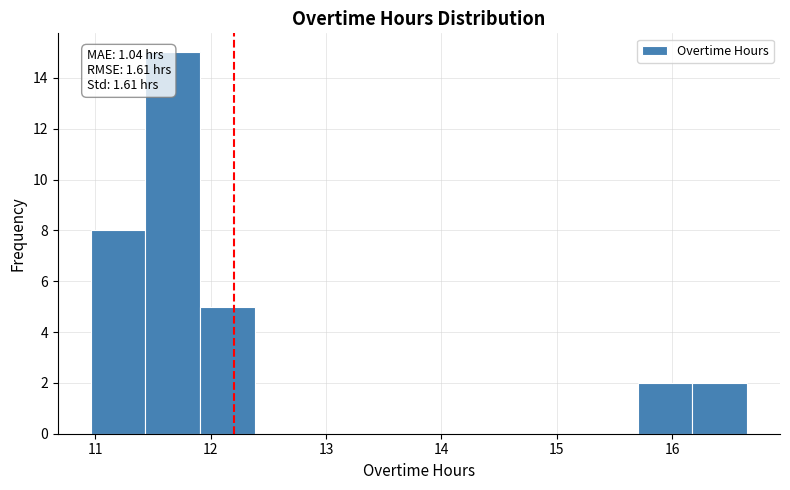

Which range on the x-axis has the tallest bar?

11.4 to 11.9